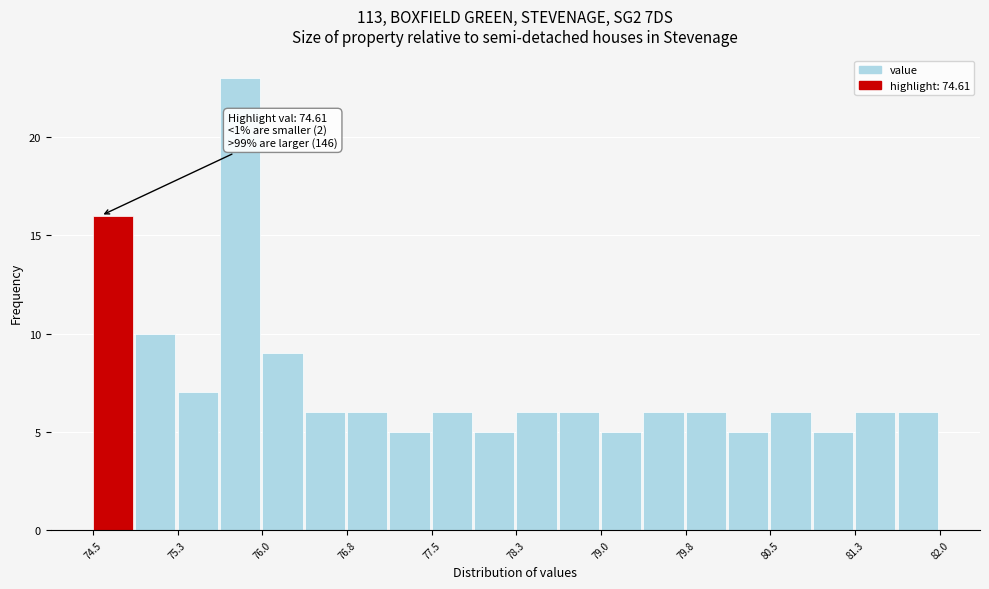

Read against the x-axis, roughly where is the centre of the tallest bar?

75.8